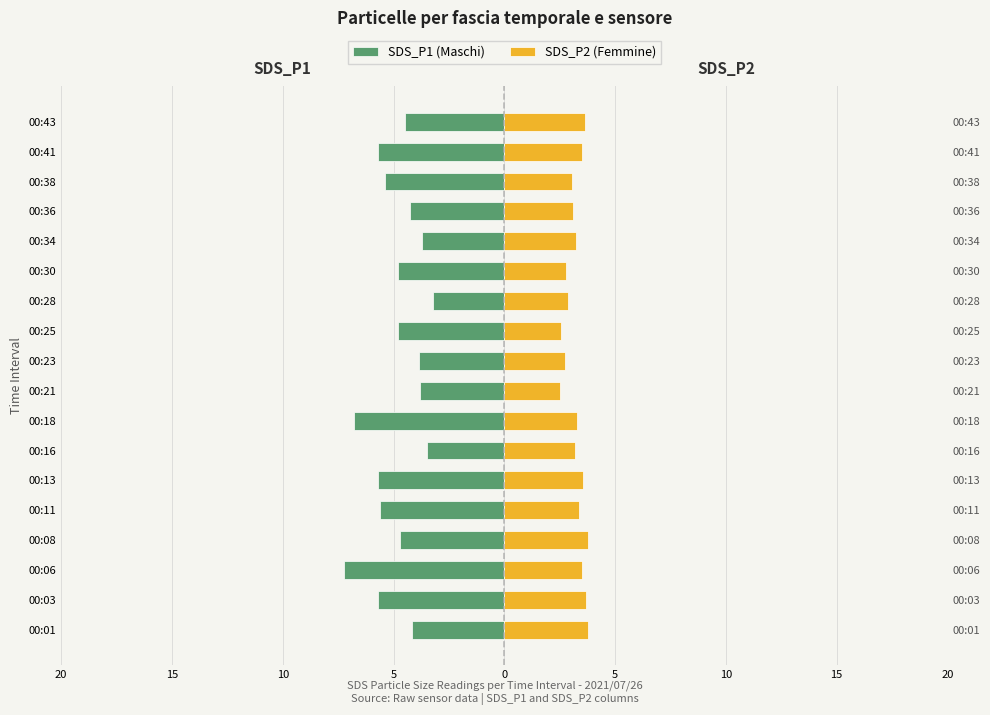

Reading right to left, list all the values displayed in this chart.

SDS_P1 (Maschi): -4.5	-5.7	-5.4	-4.2	-3.7	-4.8	-3.2	-4.8	-3.9	-3.8	-6.8	-3.5	-5.7	-5.6	-4.7	-7.2	-5.7	-4.2
SDS_P2 (Femmine): 3.6	3.5	3.0	3.1	3.2	2.8	2.9	2.6	2.8	2.5	3.3	3.2	3.5	3.4	3.8	3.5	3.7	3.8